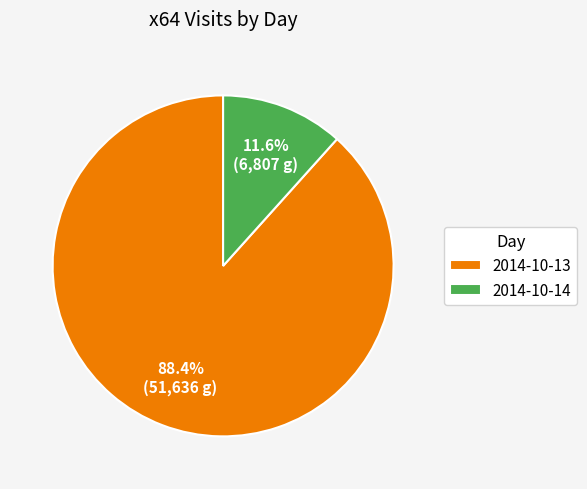

How many slices are in this pie chart?

2